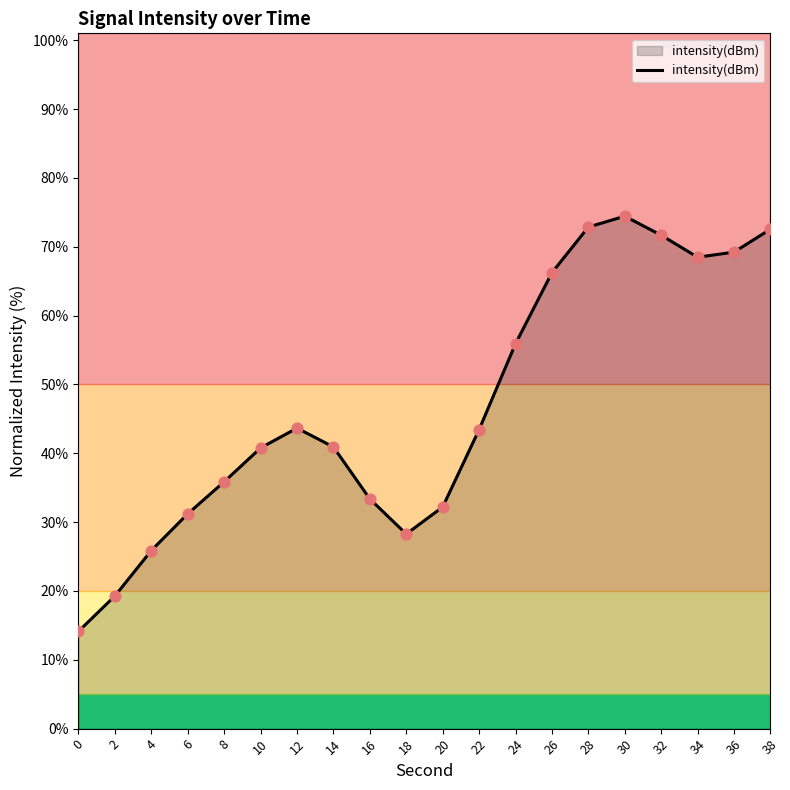

Approximately how many times larger is the value at 34 compared to 14?

1.7